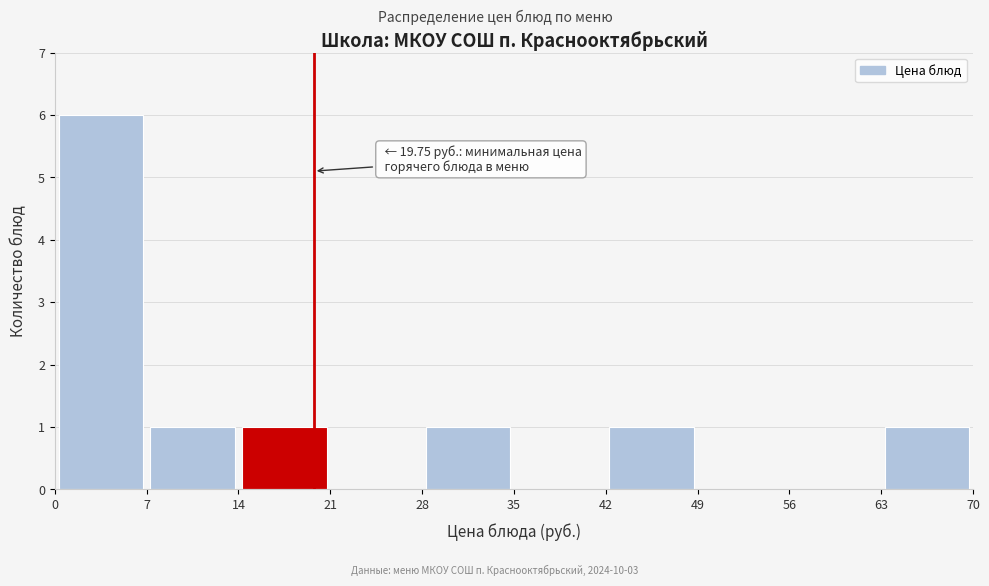

Over which range of the x-axis is the bar tallest?

0 to 7